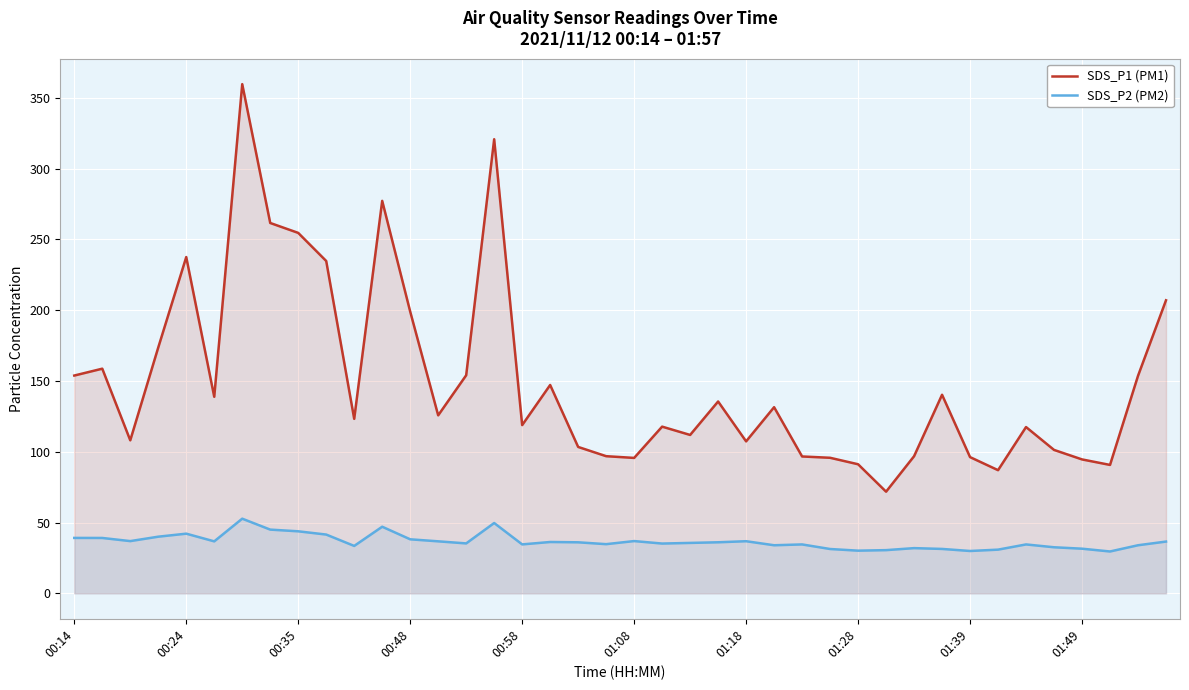

List the series in order of their overall mean, highest first.

SDS_P1 (PM1), SDS_P2 (PM2)